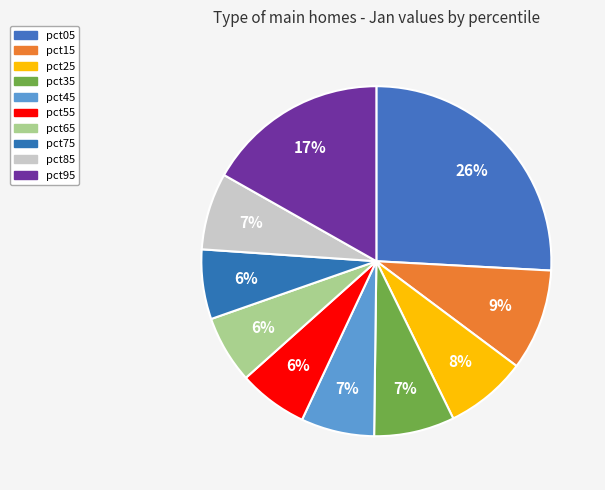

How many slices are in this pie chart?

10